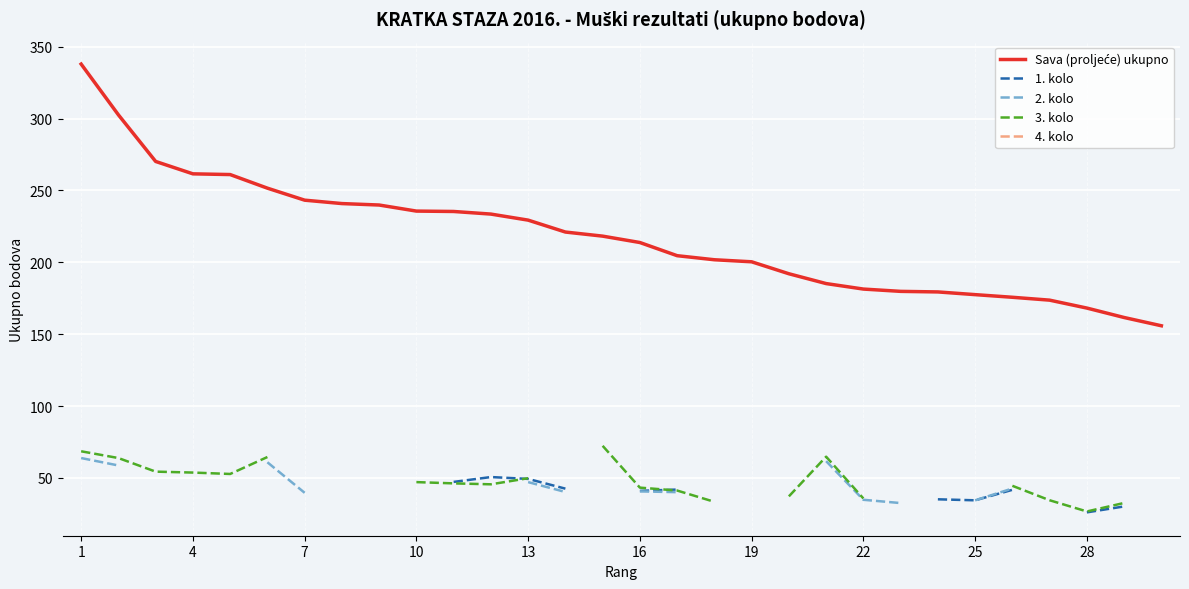

At 19, list the series in order from smallest to largest.

2. kolo, 3. kolo, 4. kolo, 1. kolo, Sava (proljeće) ukupno